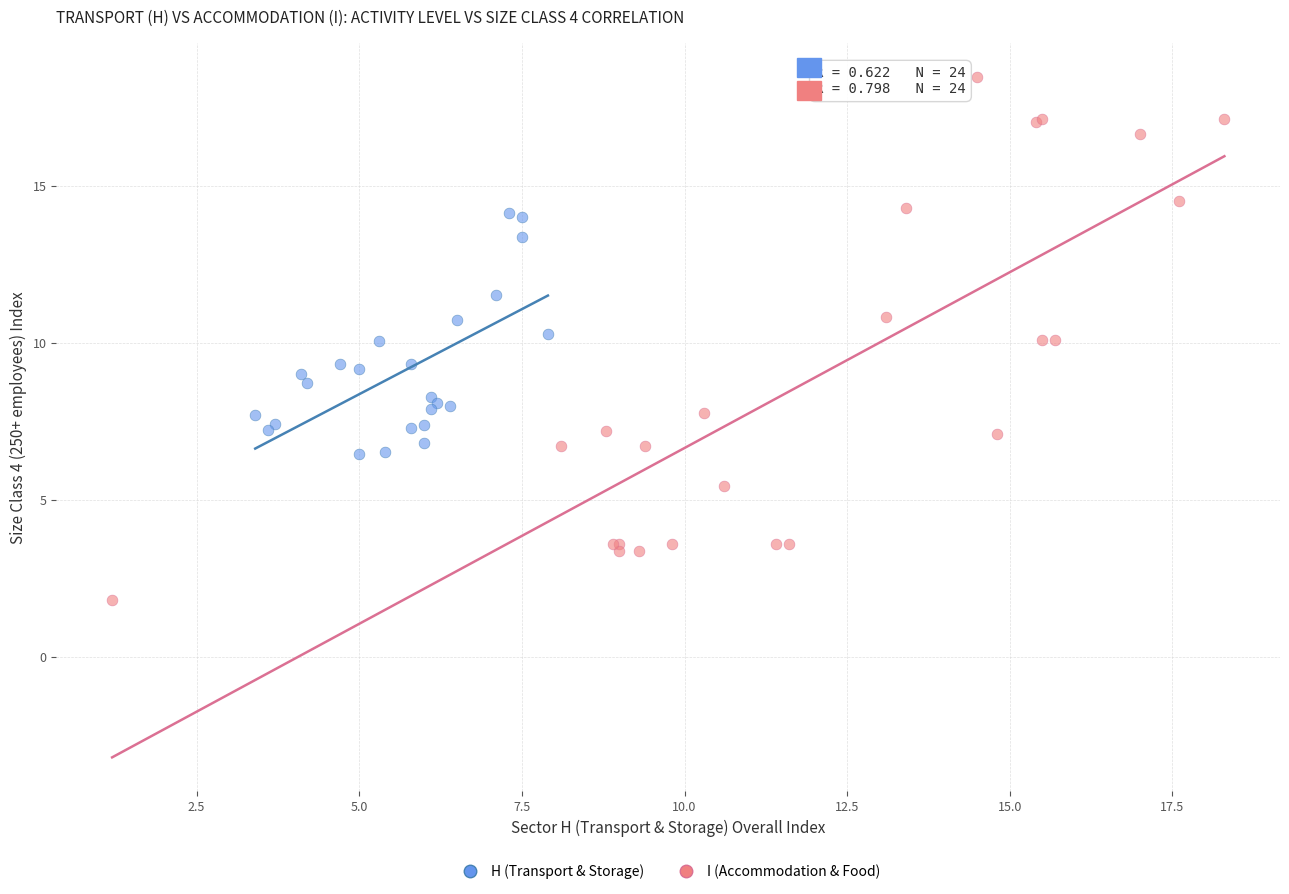

Which series reaches the minimum Y coordinate?

I (Accommodation & Food)